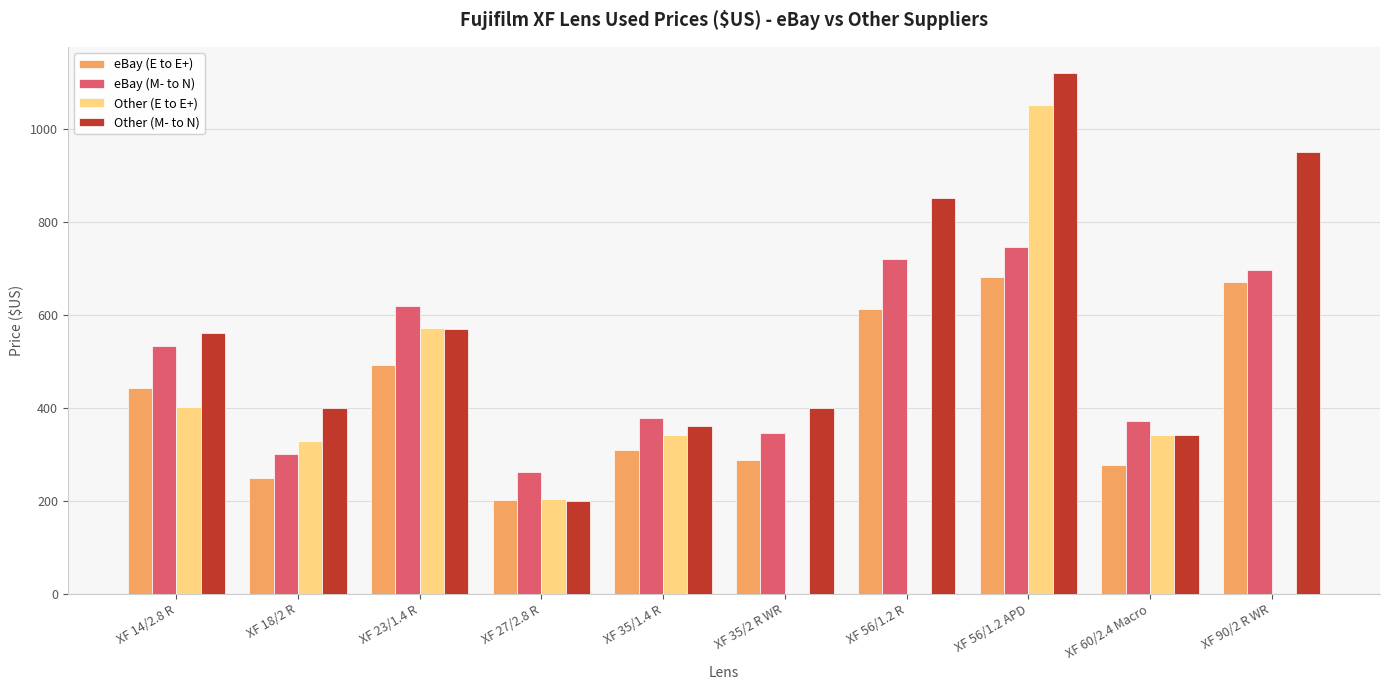

Is the value of eBay (E to E+) at XF 60/2.4 Macro greater than the value of Other (E to E+) at XF 35/1.4 R?

No